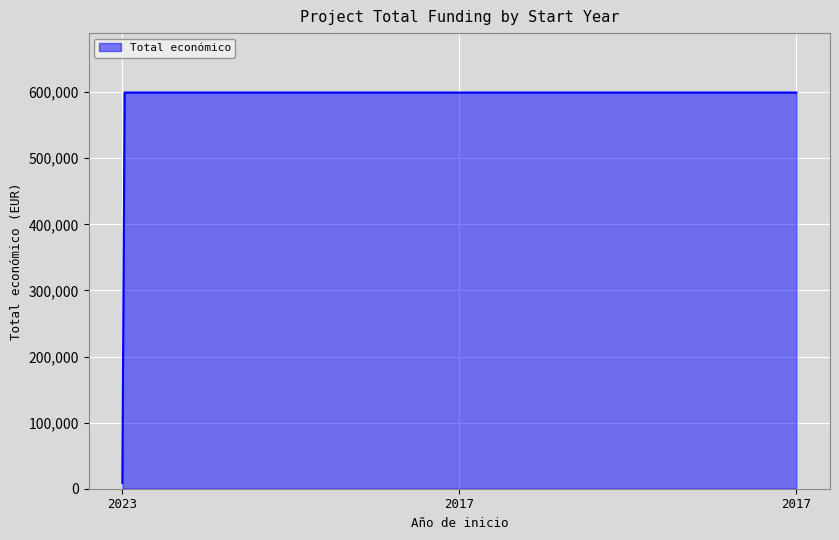

What is the difference between the maximum and minimum values?

590444